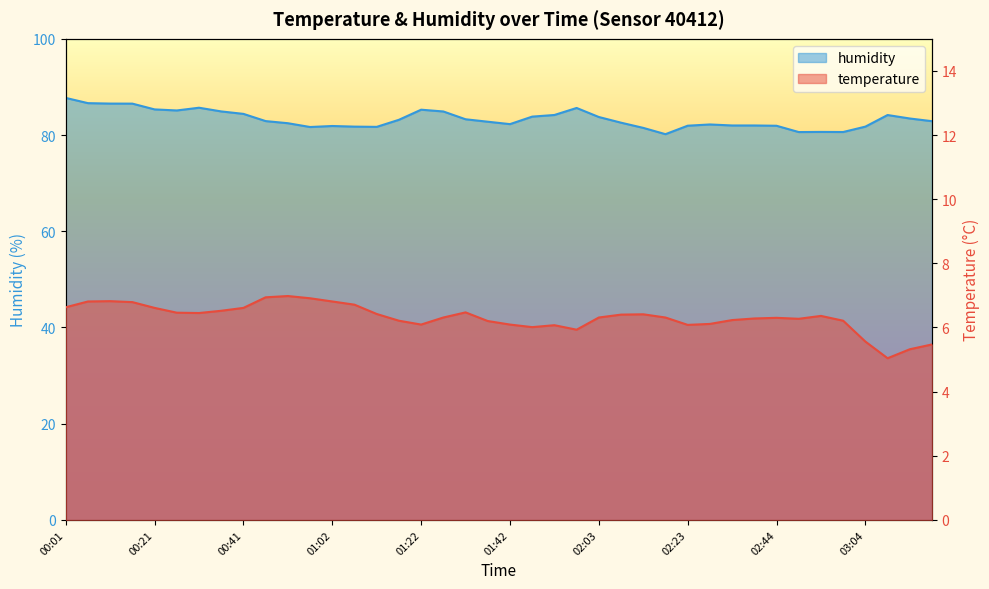

Which series has the largest range (max minus min)?

humidity